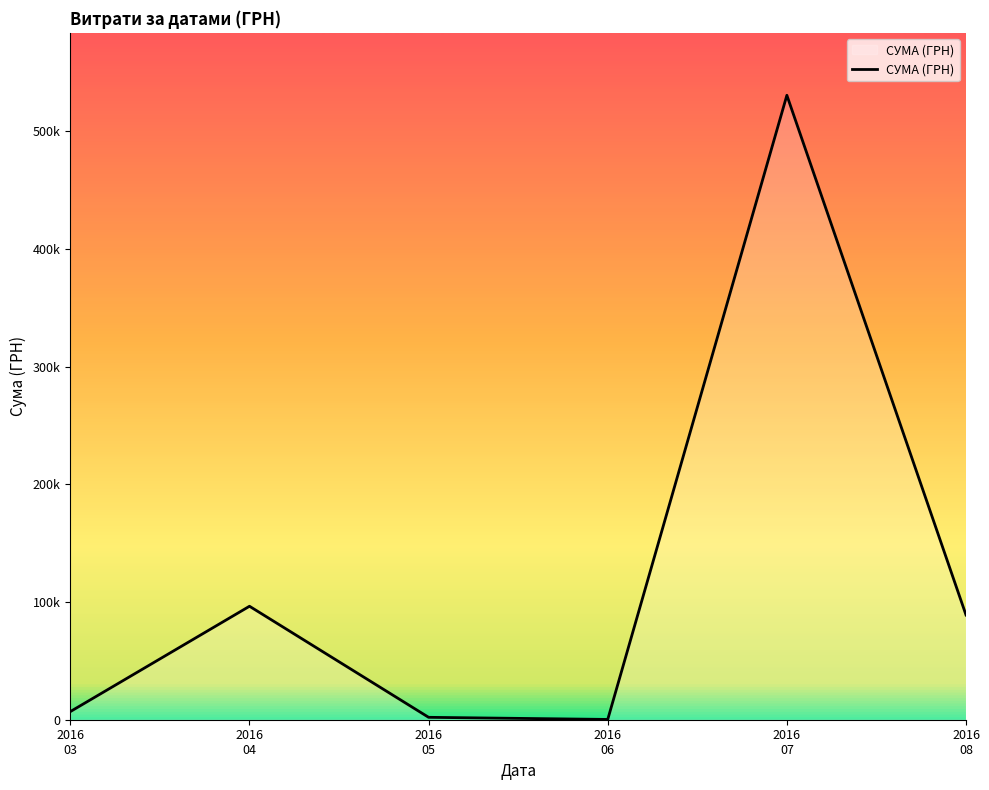

Does the chart have visible grid lines?

No